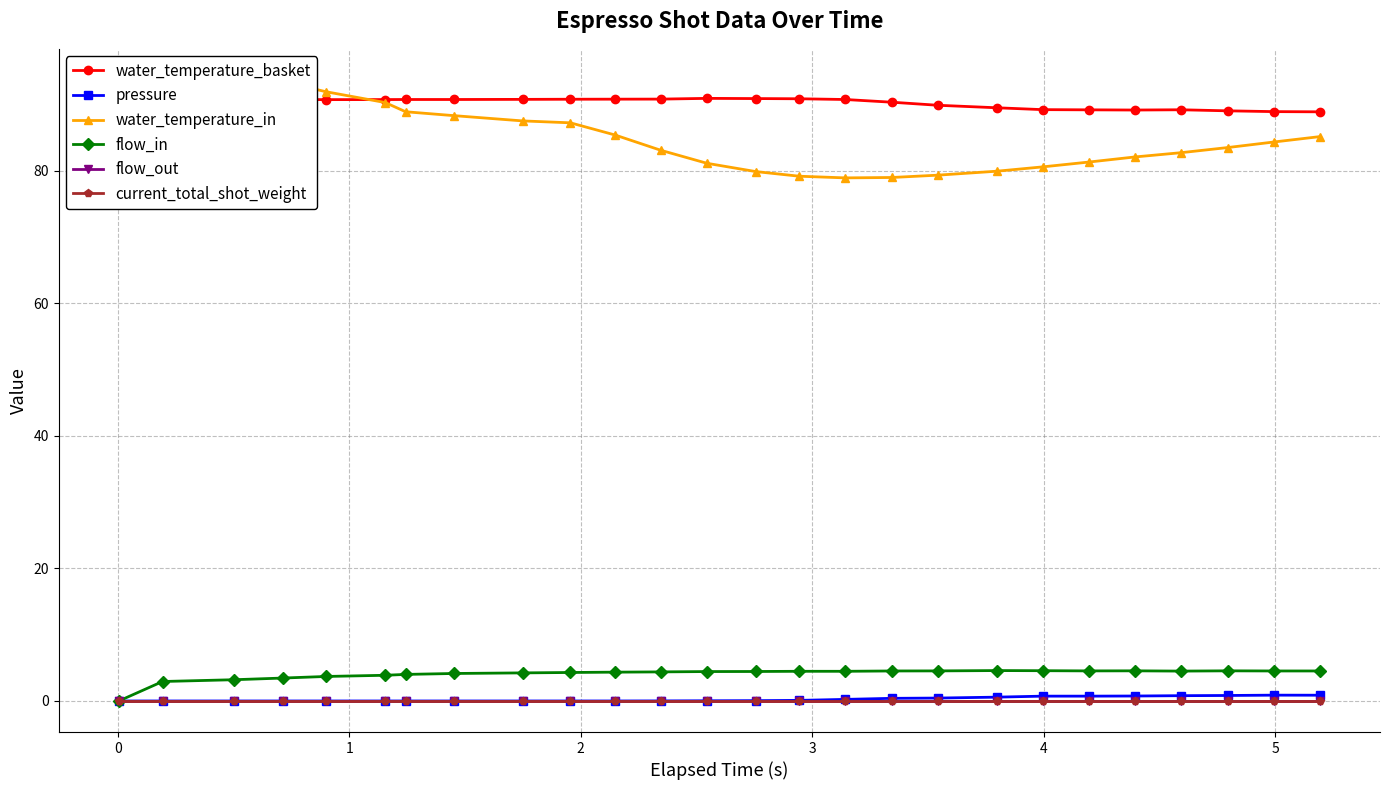

What are all the series names shown in the legend?

water_temperature_basket, pressure, water_temperature_in, flow_in, flow_out, current_total_shot_weight